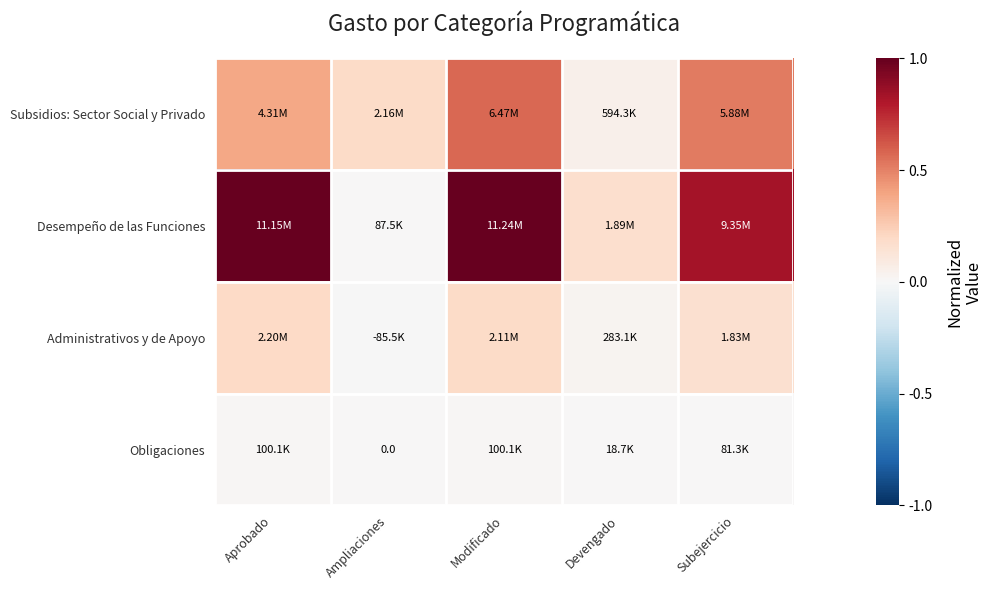

Between Devengado and Ampliaciones, which is larger?

Ampliaciones